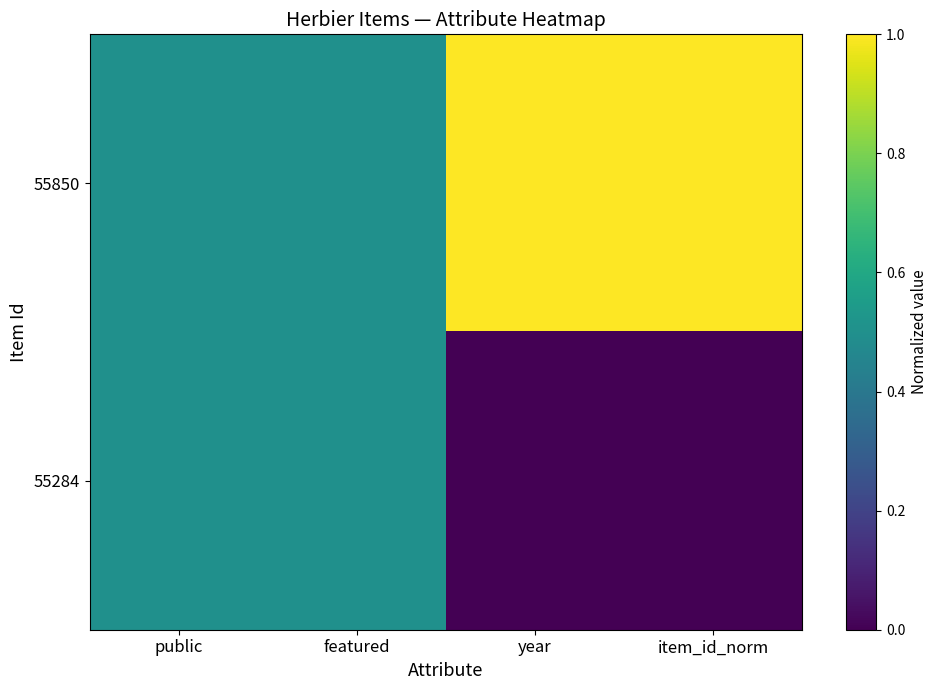

Between public and item_id_norm, which series saw the biggest shift?

55850